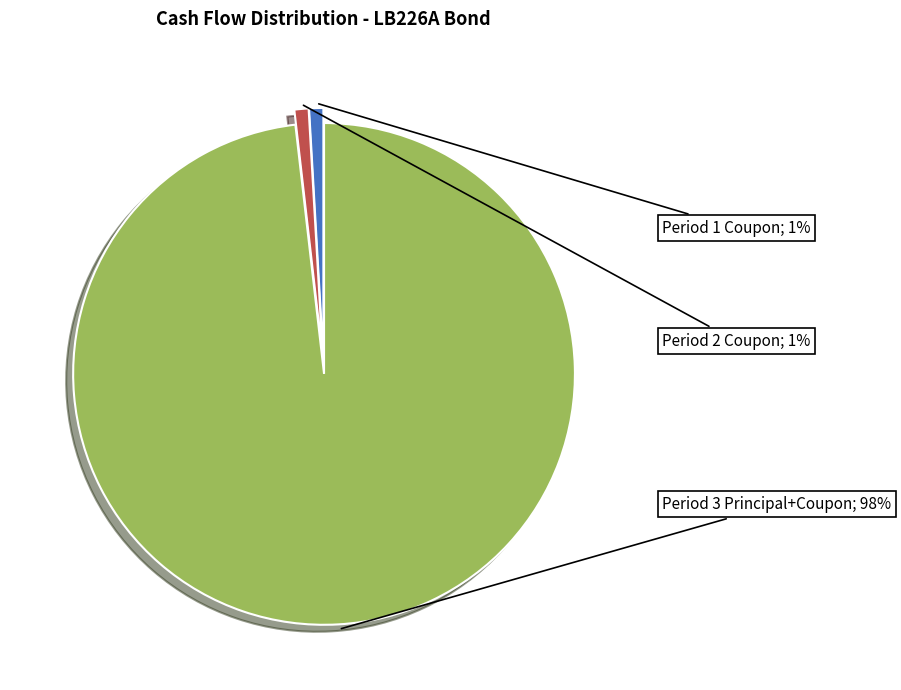

Does any single category account for the majority?

Yes